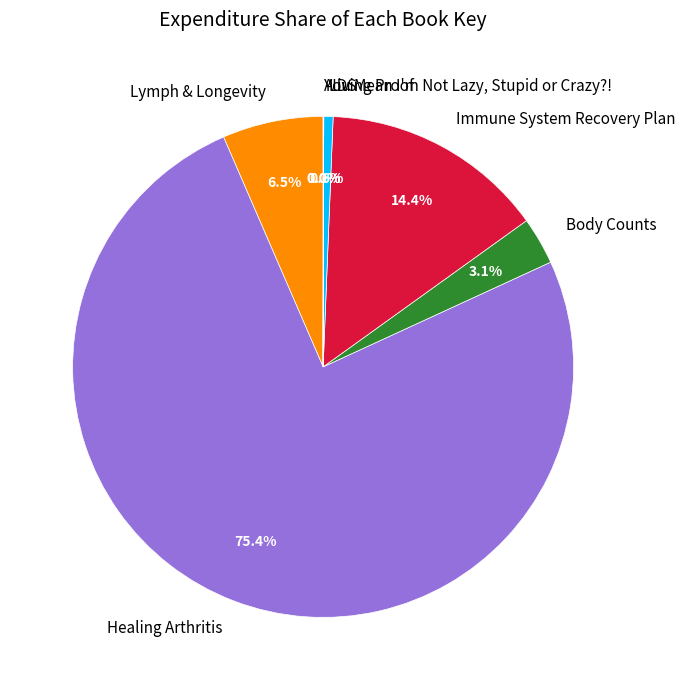

Which has a higher value, Healing Arthritis or Living Proof?

Healing Arthritis